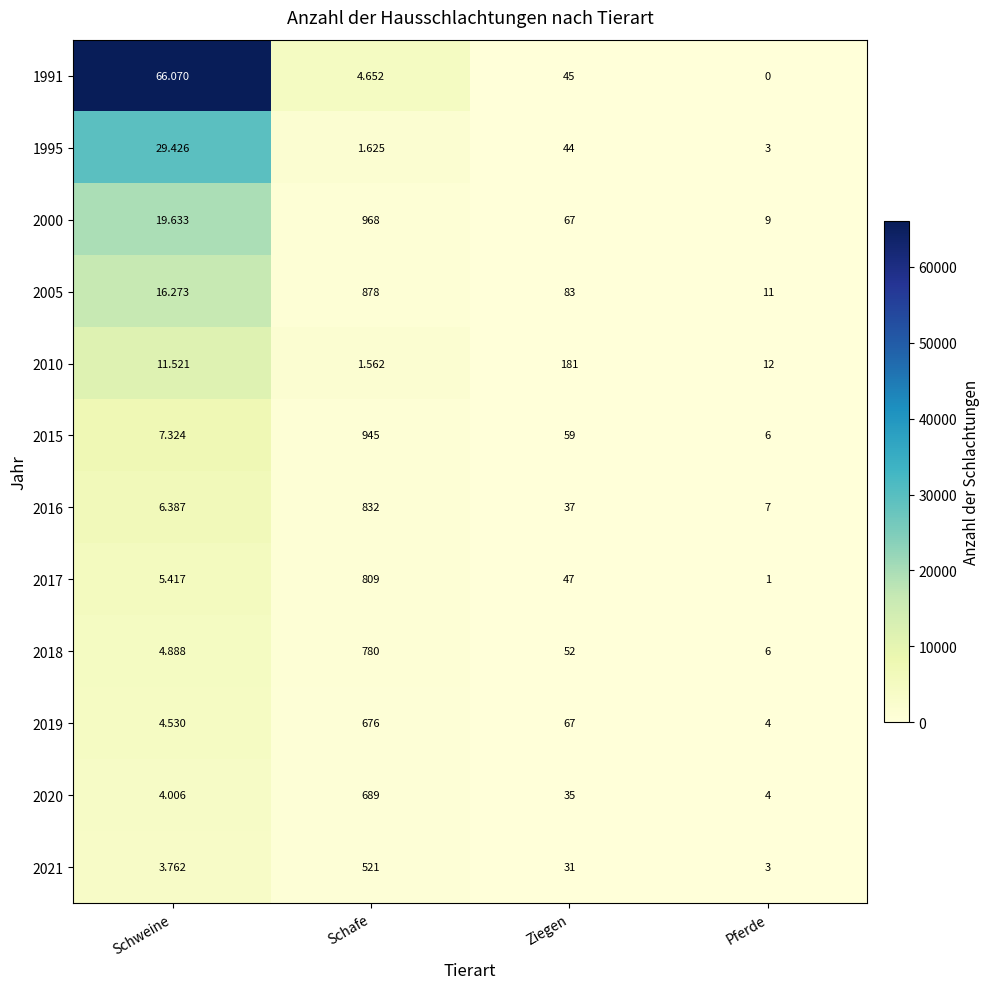

Which label corresponds to the largest value in the chart?

Schafe